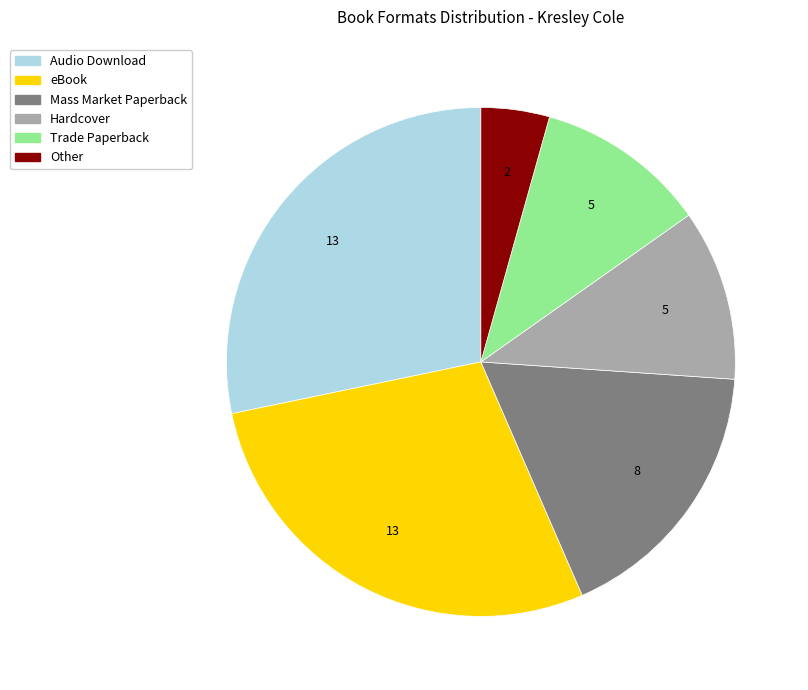

Do eBook and Audio Download together represent more than half of the pie?

Yes